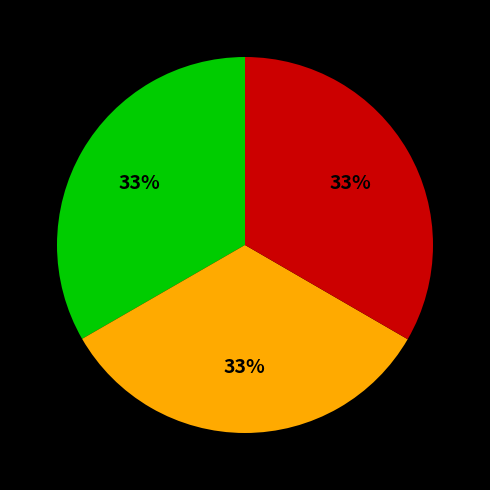

To the nearest percent, what is the average slice percentage?

33%